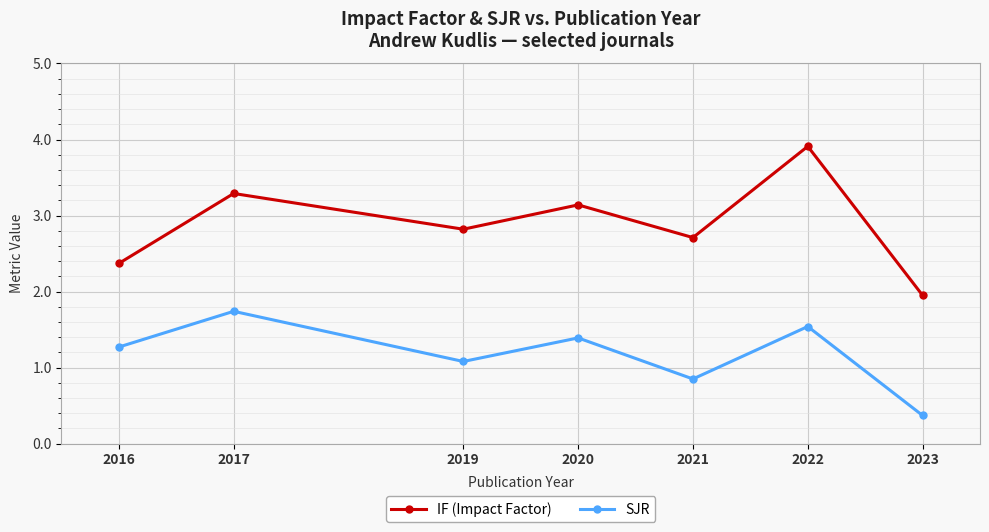

List the labels in order of SJR value, smallest first.

2023, 2021, 2019, 2016, 2020, 2022, 2017